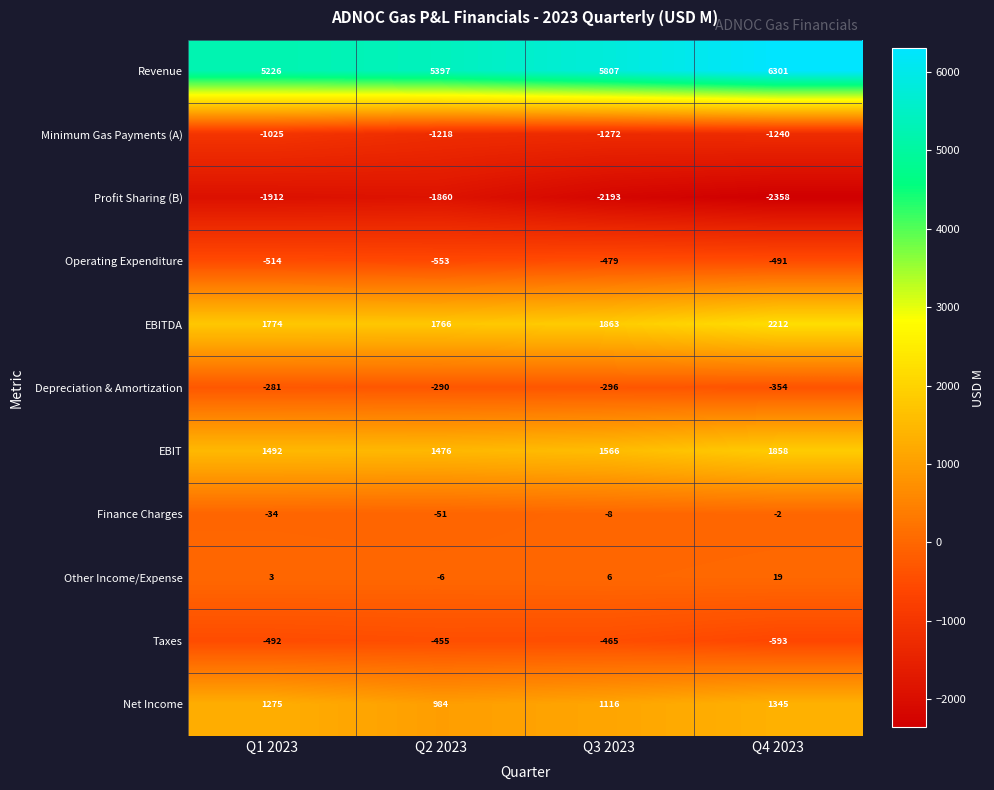

What is the spread (max minus min) of values at Q1 2023?

7138